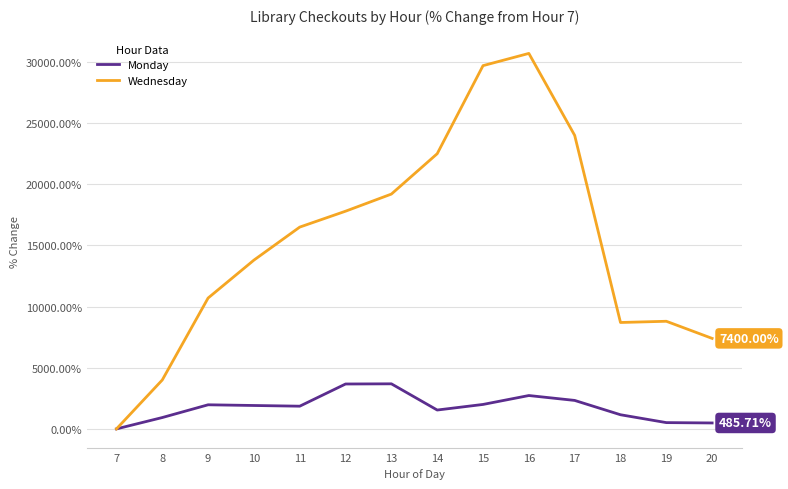

Does the chart display data point markers on the line(s)?

No